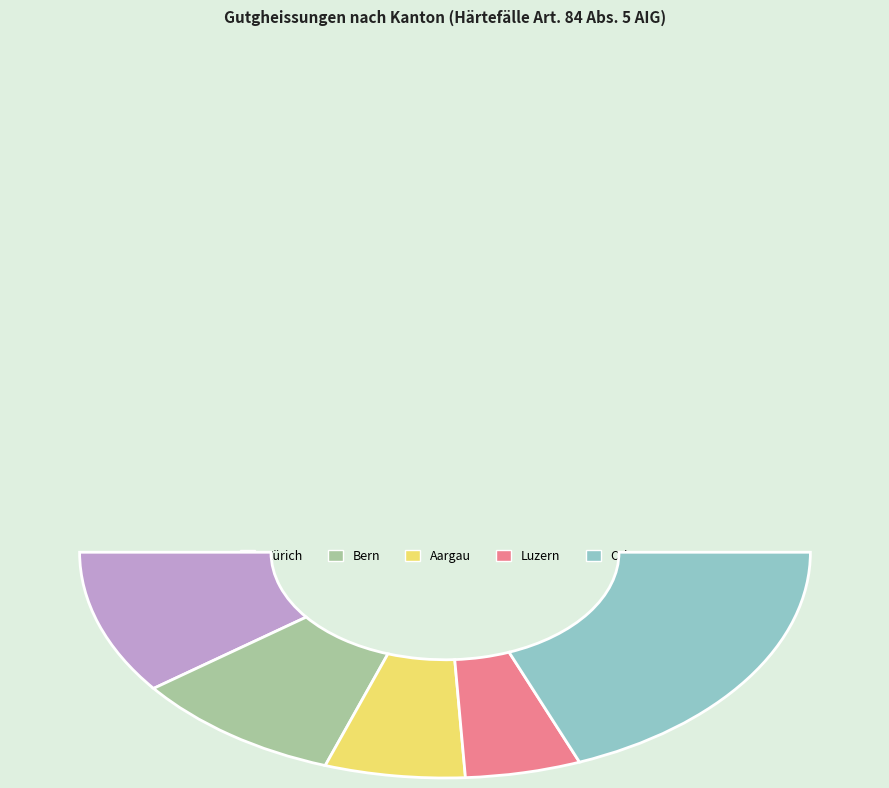

To the nearest percent, what portion does Bern represent?

19%